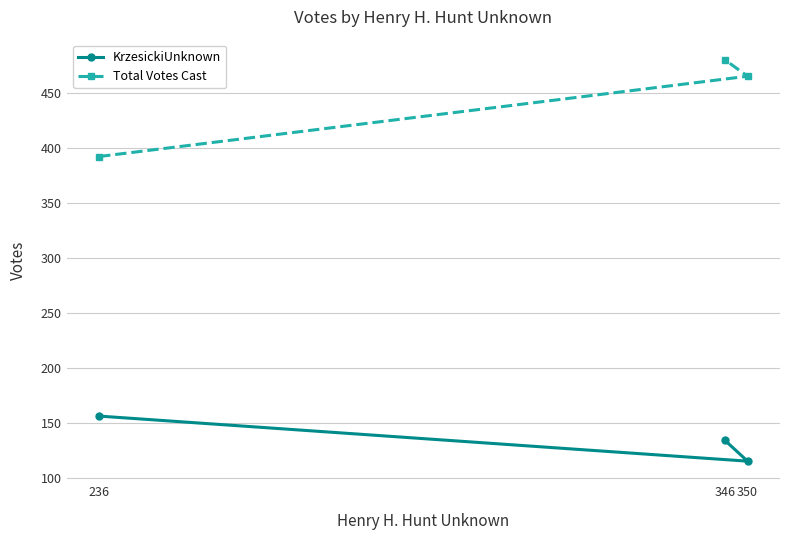

Which series has the widest spread of values?

Total Votes Cast